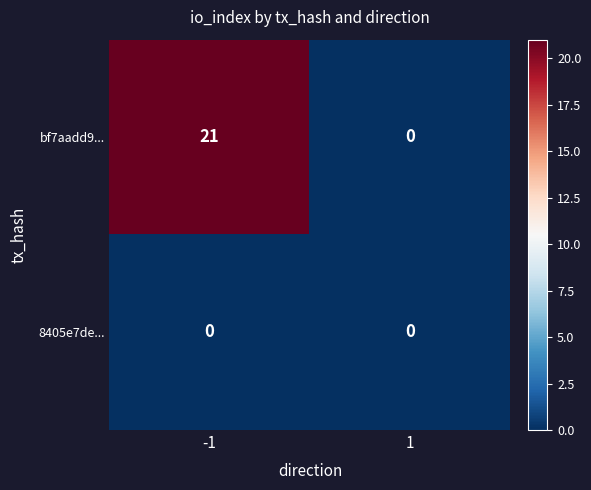

Reading right to left, transcribe all the data shown in this chart.

bf7aadd9...: 1=0	-1=21
8405e7de...: 1=0	-1=0